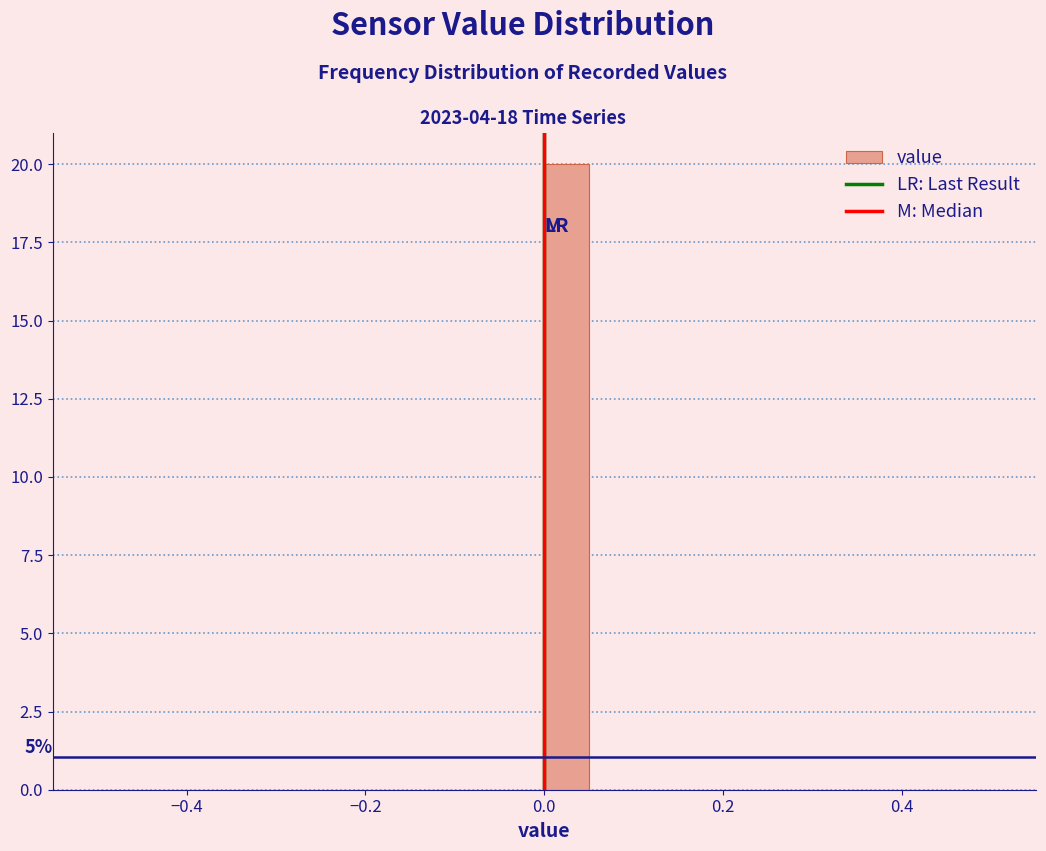

Around what value on the x-axis is the tallest bar? Give the approximate position of its centre, as read against the axis.

0.02